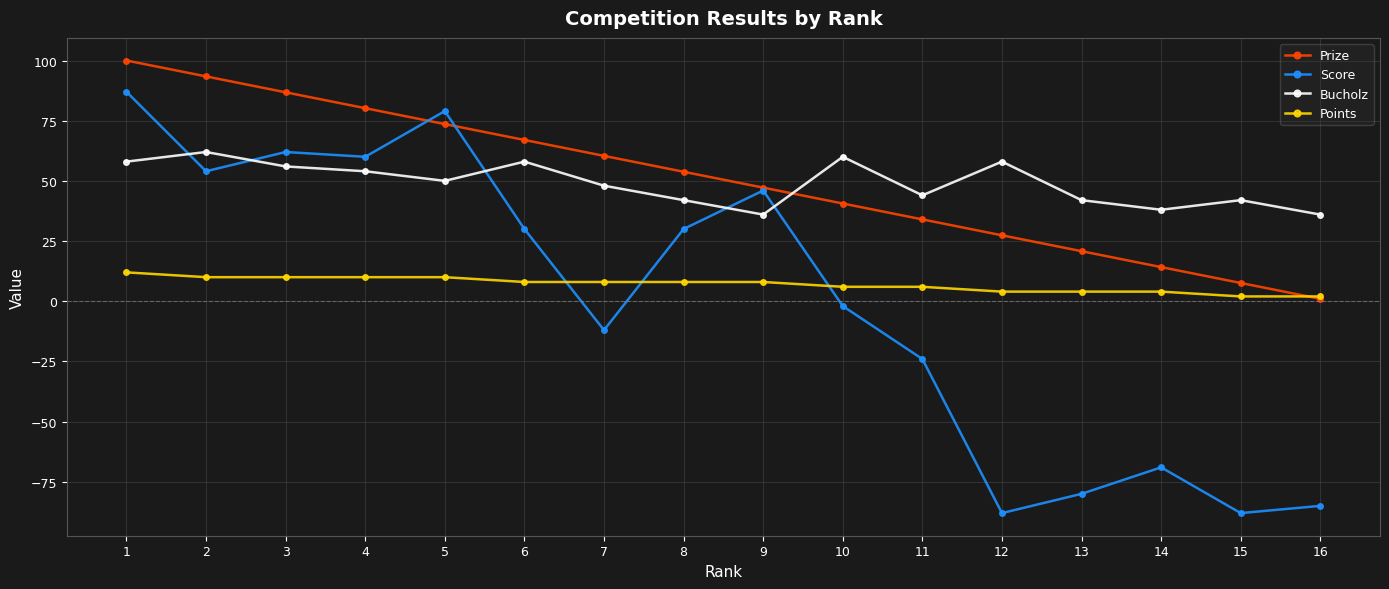

Which category has the highest value in the Score series?

1